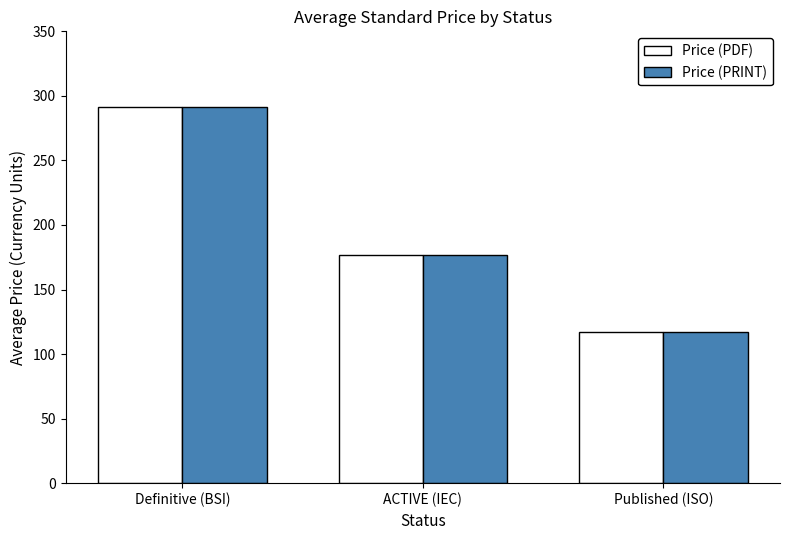

At which category is the sum across all series the highest?

Definitive (BSI)